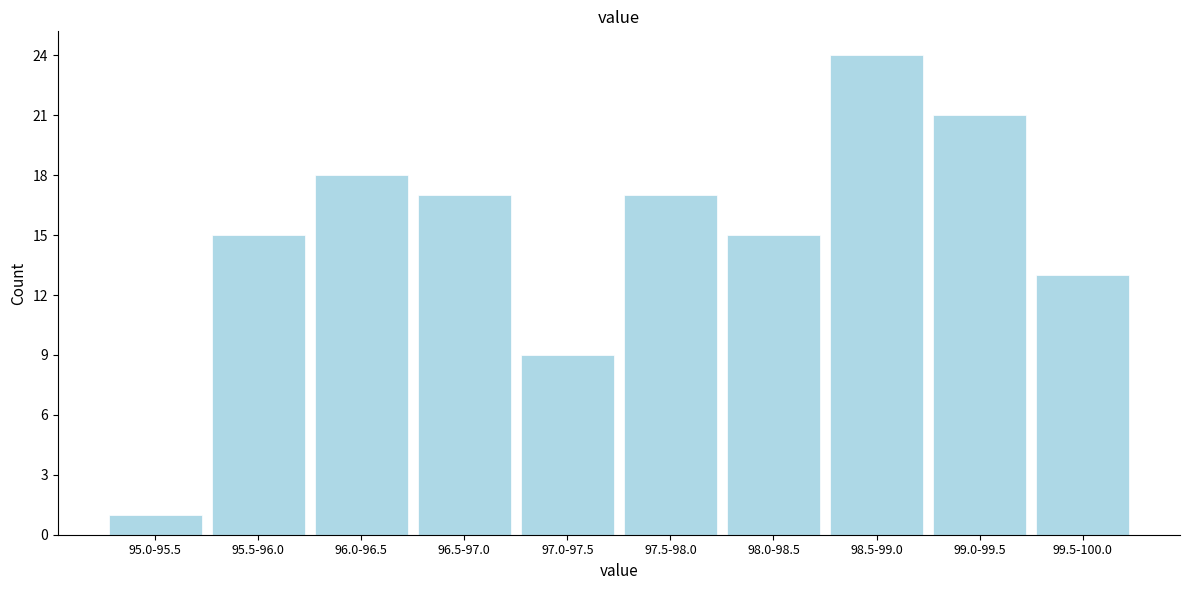

Reading left to right, what are all the values shown in this chart?

1	15	18	17	9	17	15	24	21	13